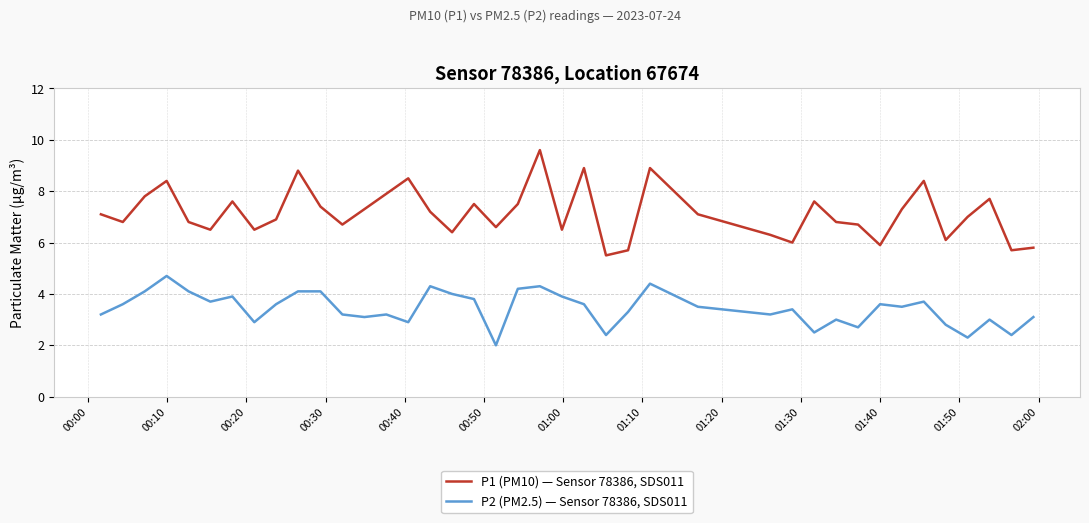

Which series has the widest spread of values?

P1 (PM10) — Sensor 78386, SDS011